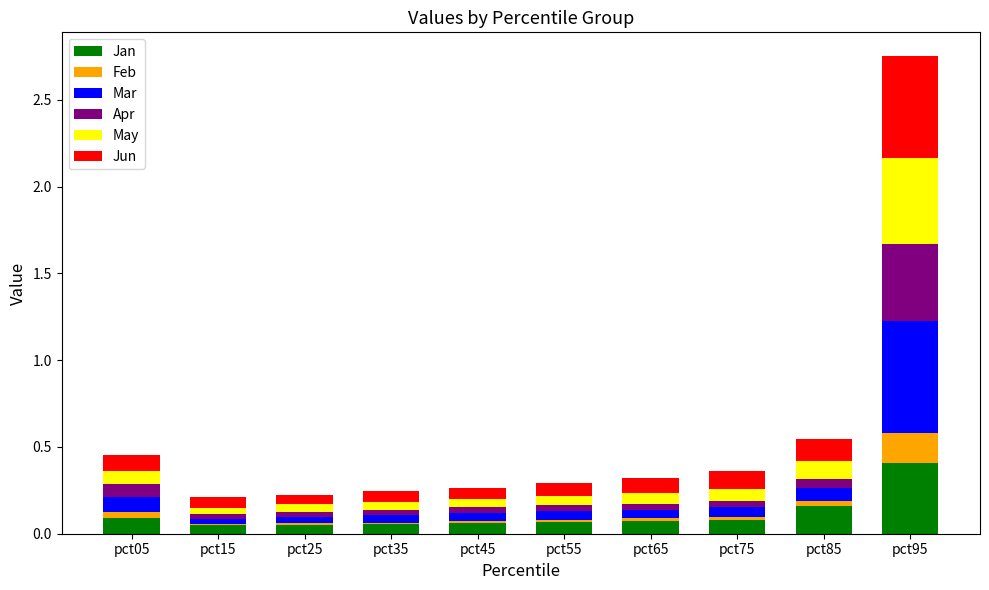

At which category is the sum across all series the highest?

pct95